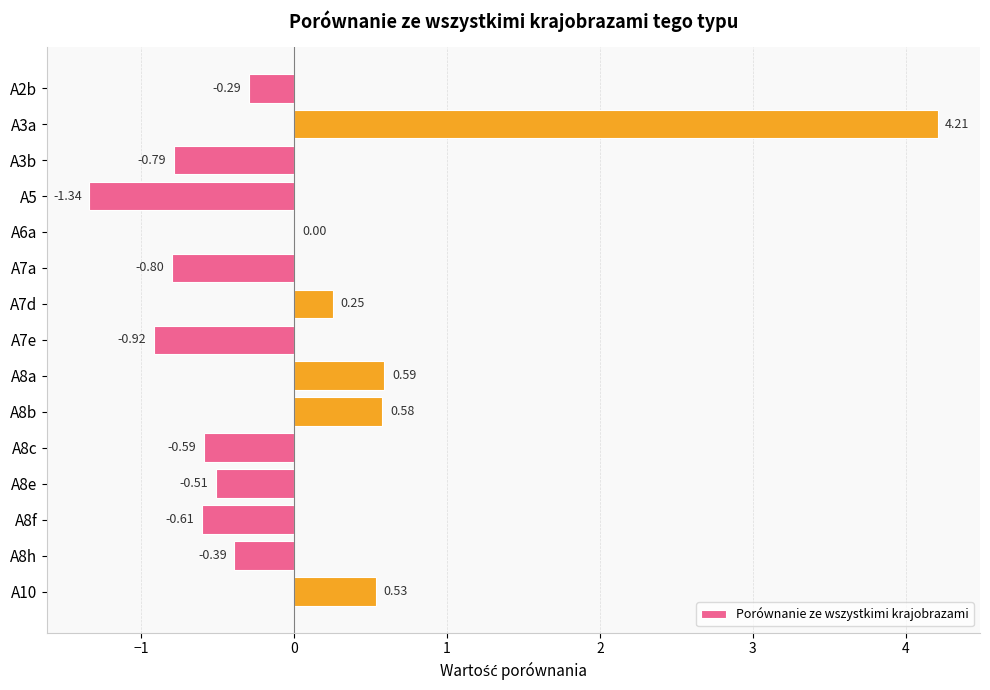

What is the change in value from A7e to A8c?

+0.3